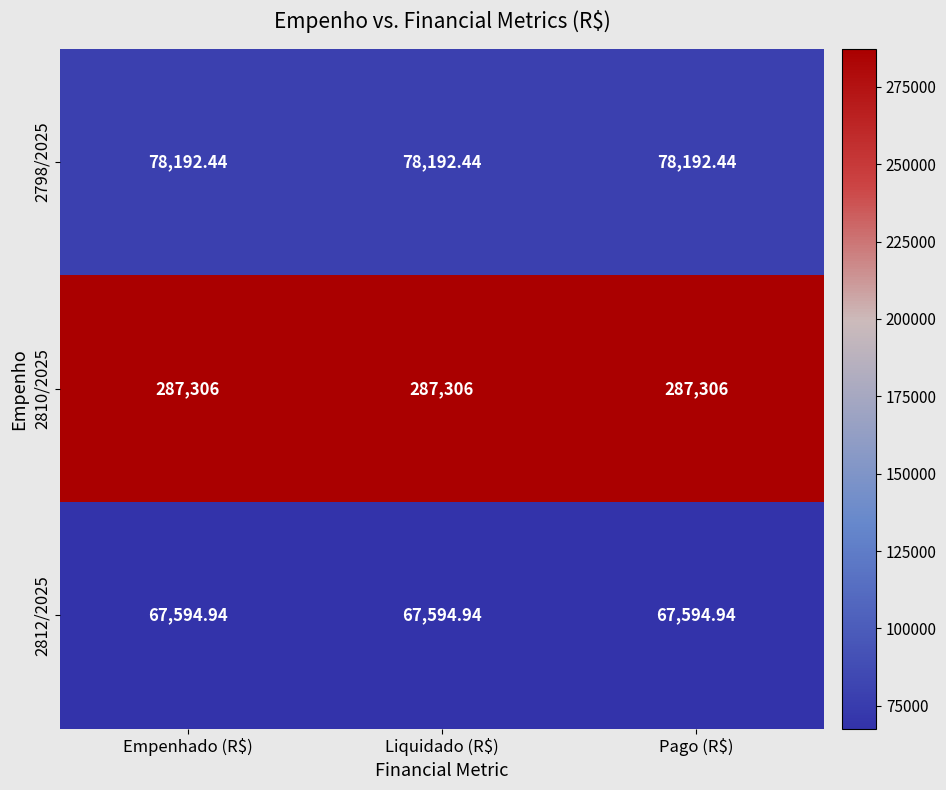

Which series has the largest total across all categories?

2810/2025